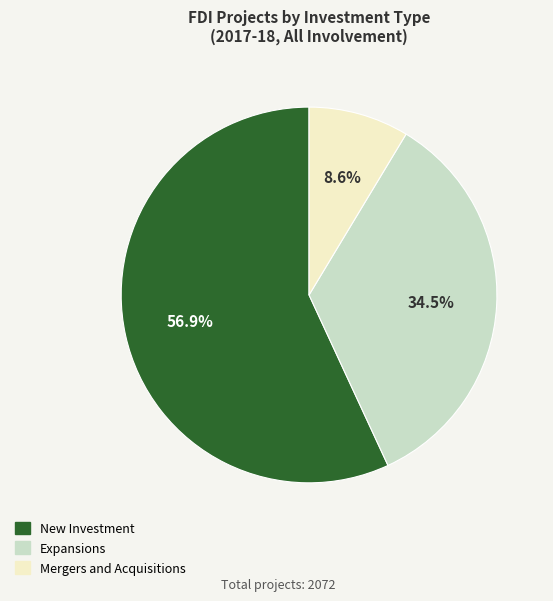

Rank the categories by value from lowest to highest.

Mergers and Acquisitions, Expansions, New Investment